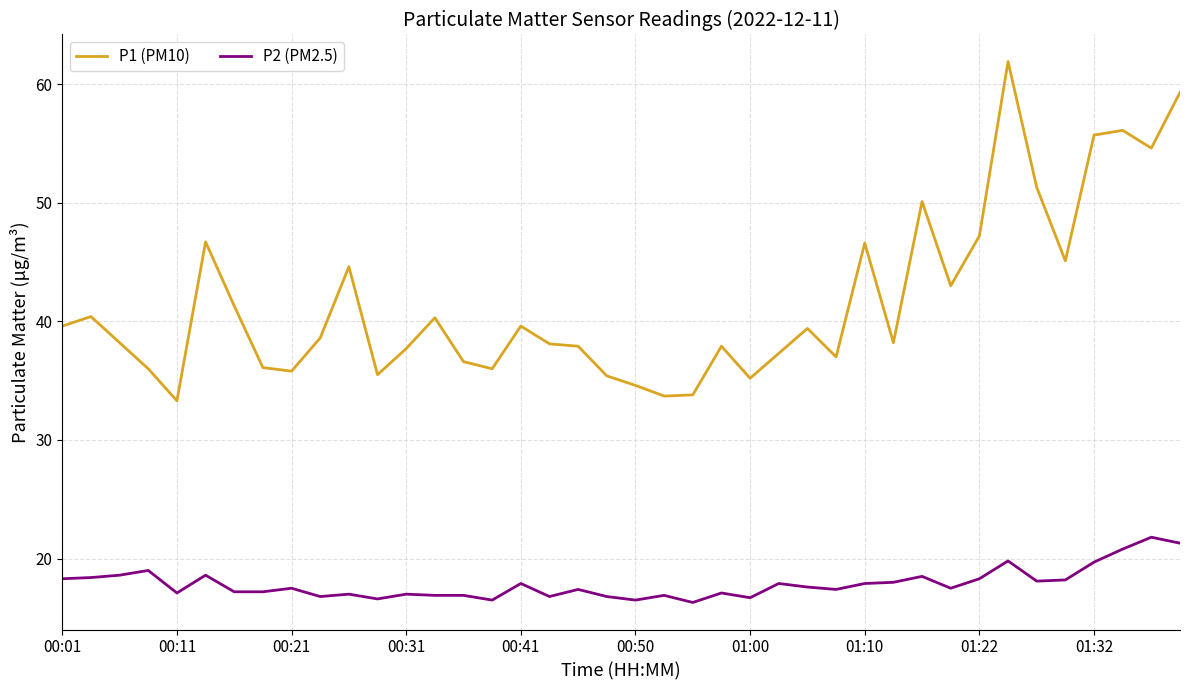

Which series has the widest spread of values?

P1 (PM10)